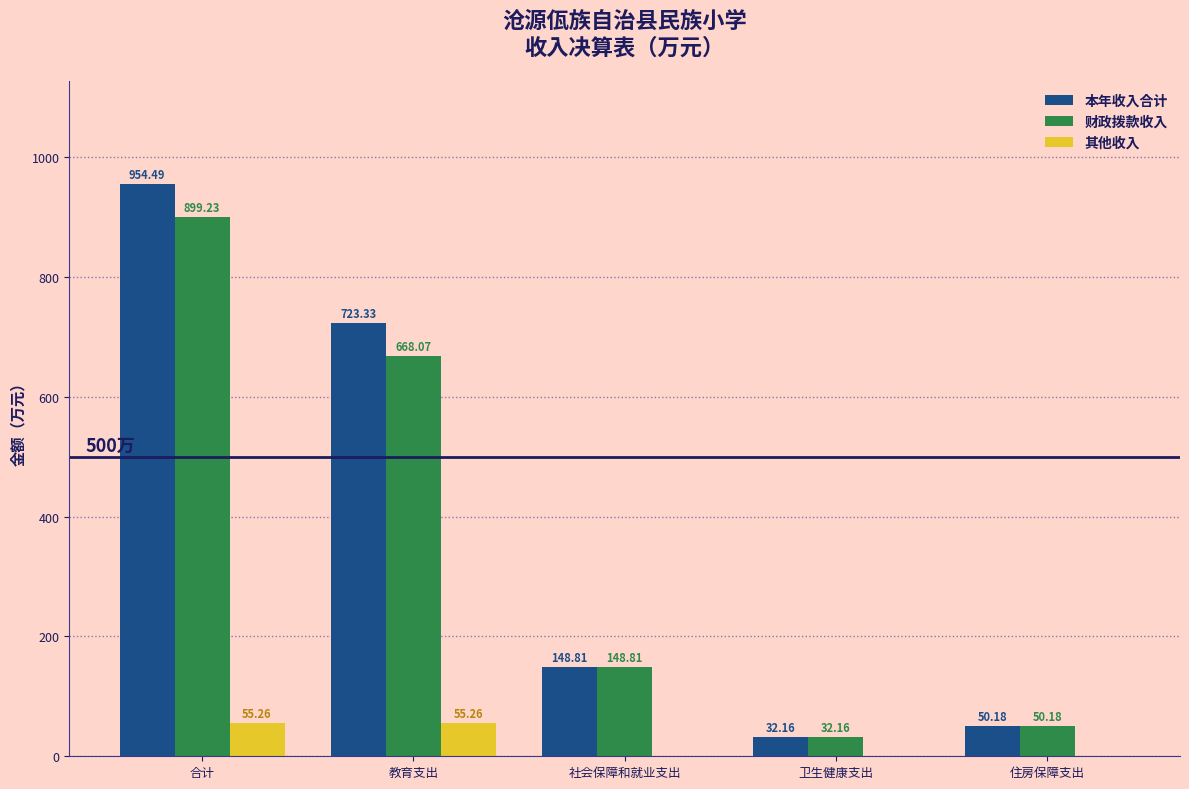

Which label corresponds to the largest value in the chart?

合计